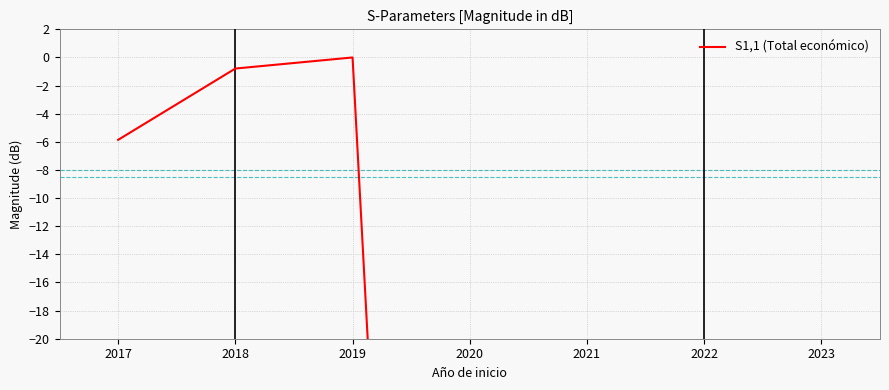

The value at 2017 is -5.9. True or false?

True